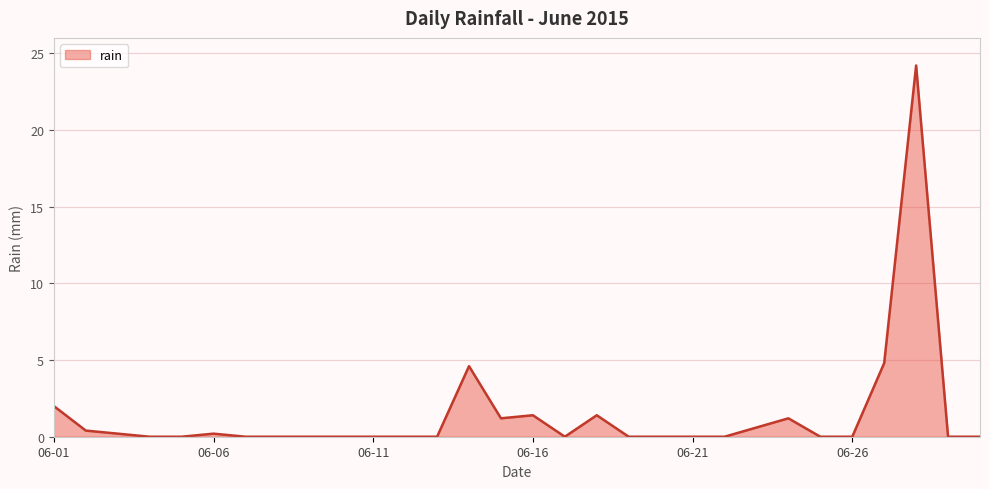

What is the maximum value shown in the chart?

24.2